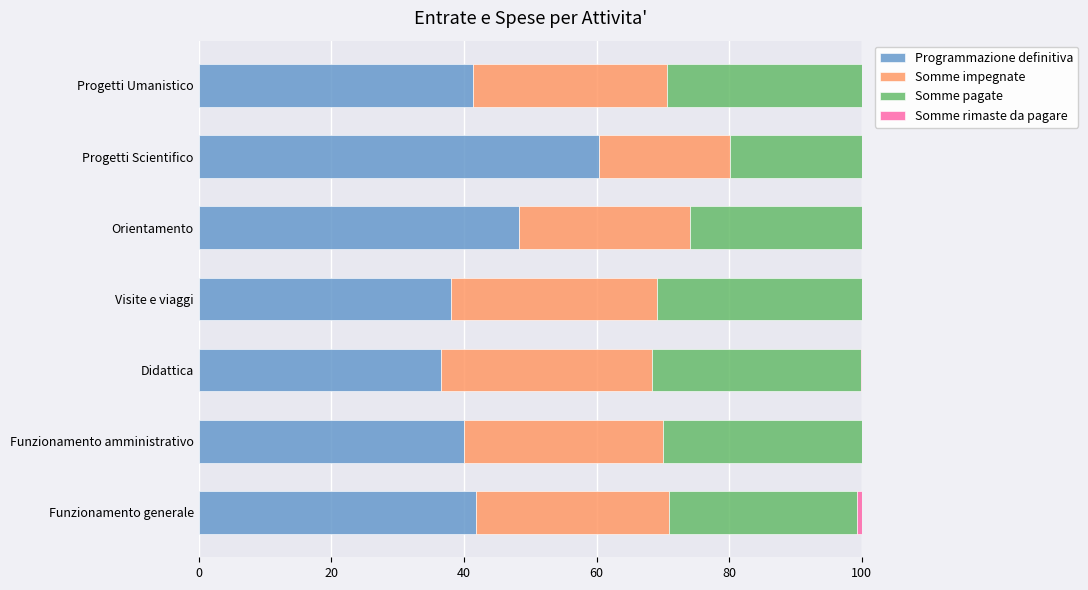

At which label does Programmazione definitiva reach its peak?

Progetti Scientifico